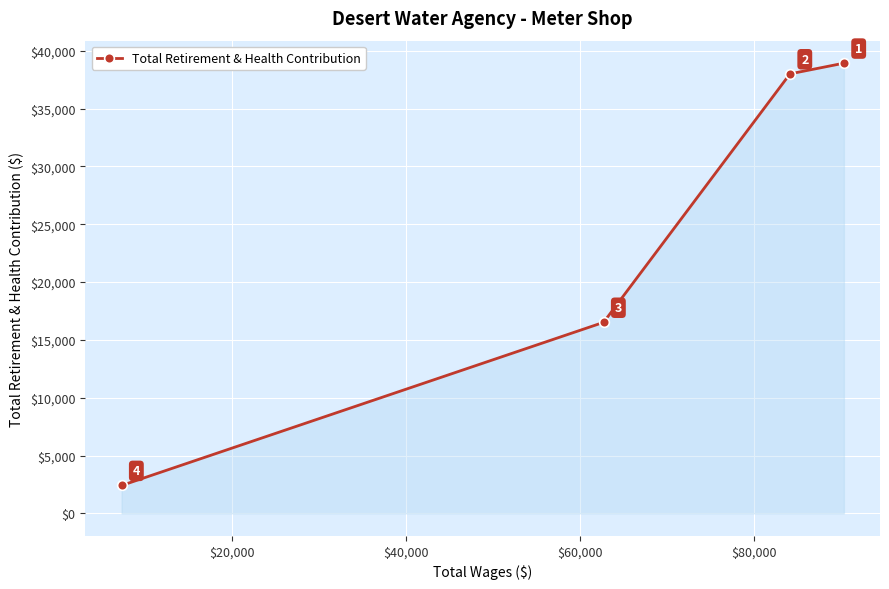

Count the number of data series in this chart.

1